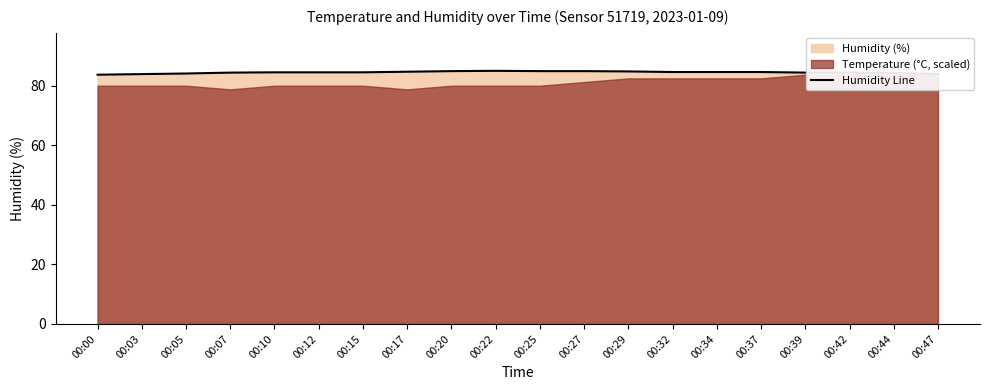

The chart shows a value of 84.8 at 00:29. True or false?

True